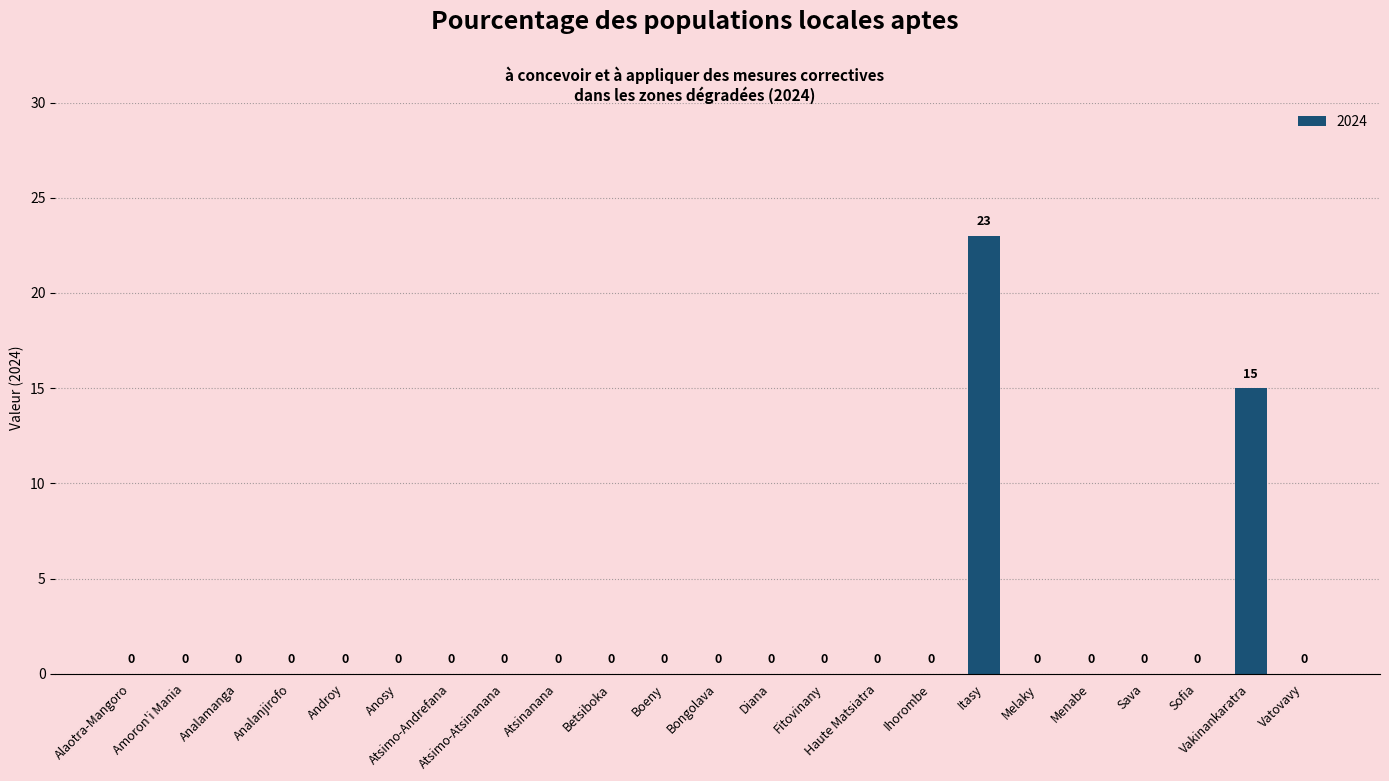

Are the bars horizontal?

No